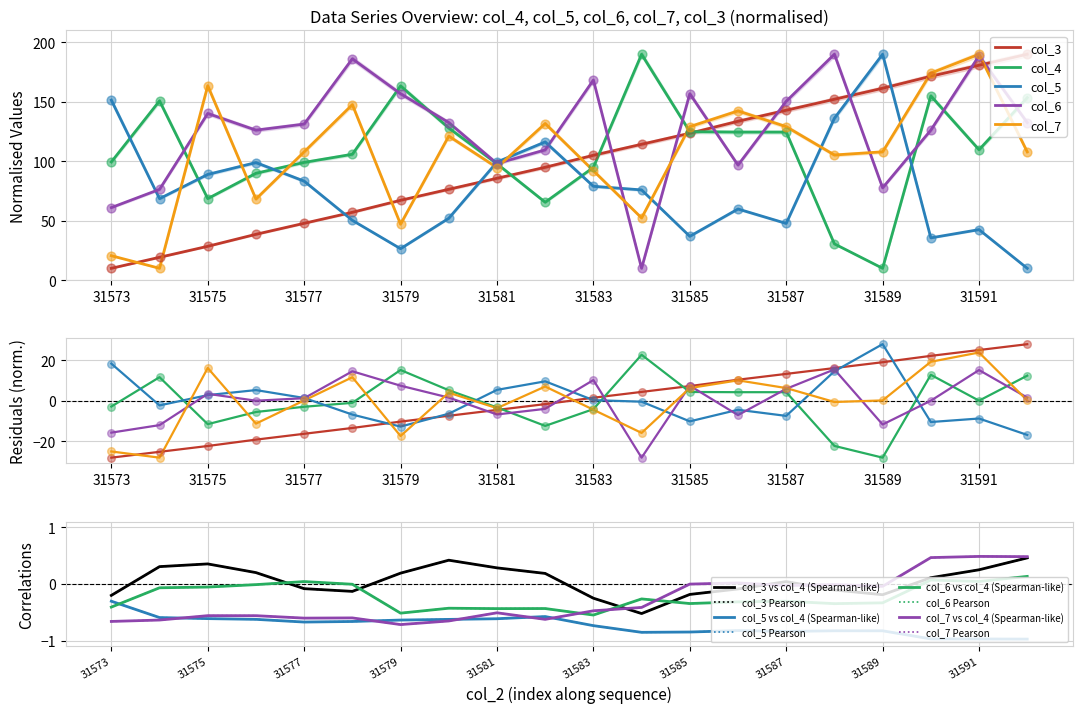

At how many categories does at least one series exceed -27?

20